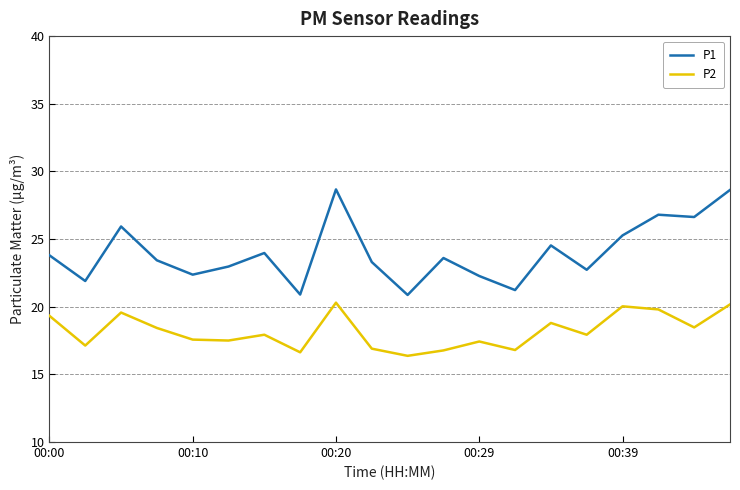

Rank the series by their average value, from highest to lowest.

P1, P2